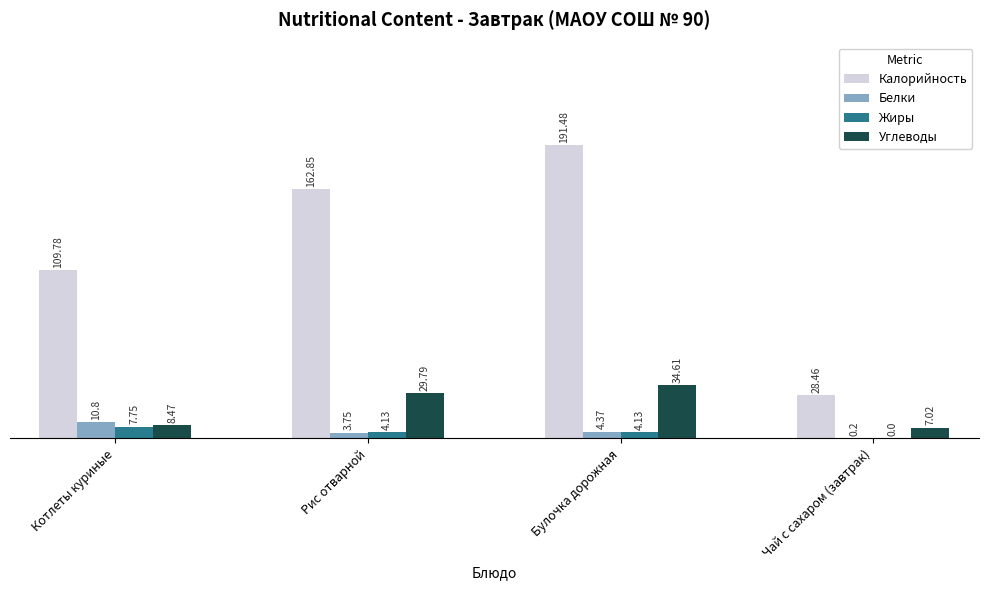

Where does the Углеводы series first go above 29?

Рис отварной